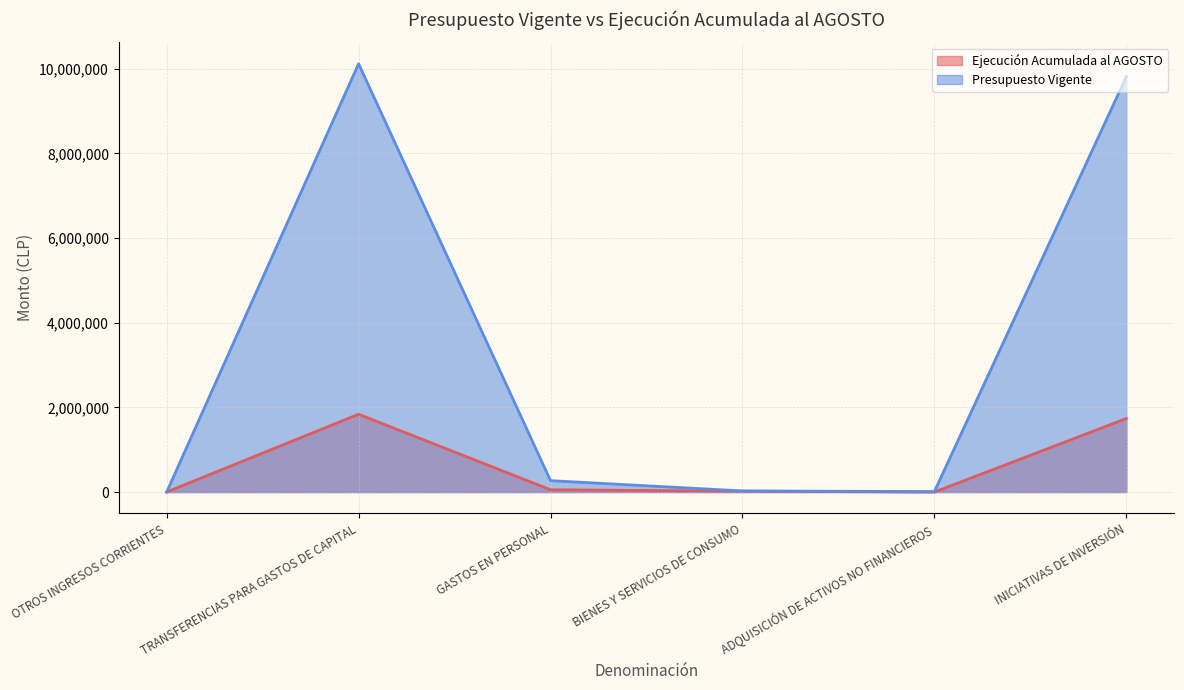

At BIENES Y SERVICIOS DE CONSUMO, list the series in order from smallest to largest.

Ejecución Acumulada al AGOSTO, Presupuesto Vigente